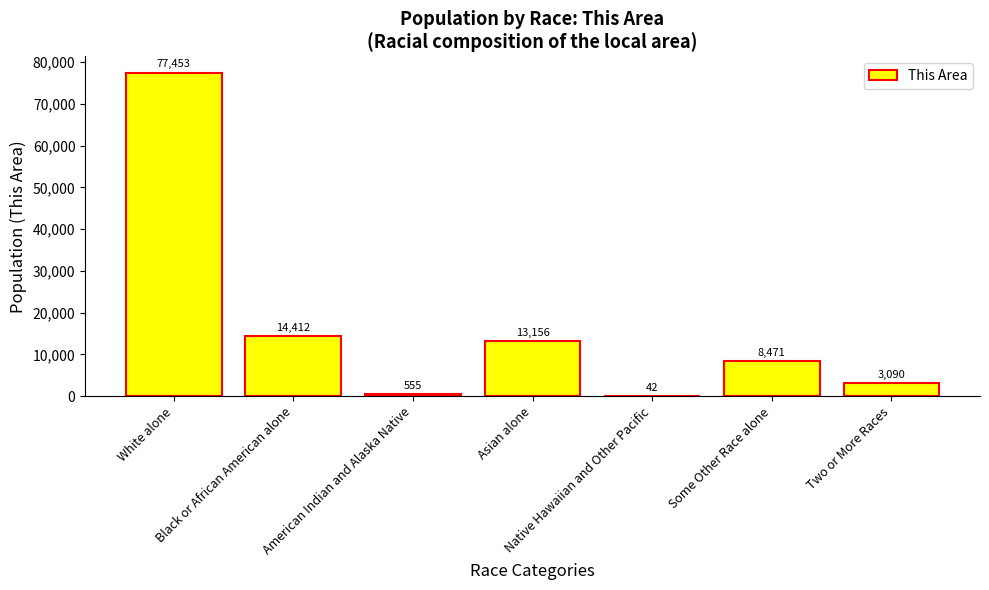

Does the chart contain stacked bars?

No